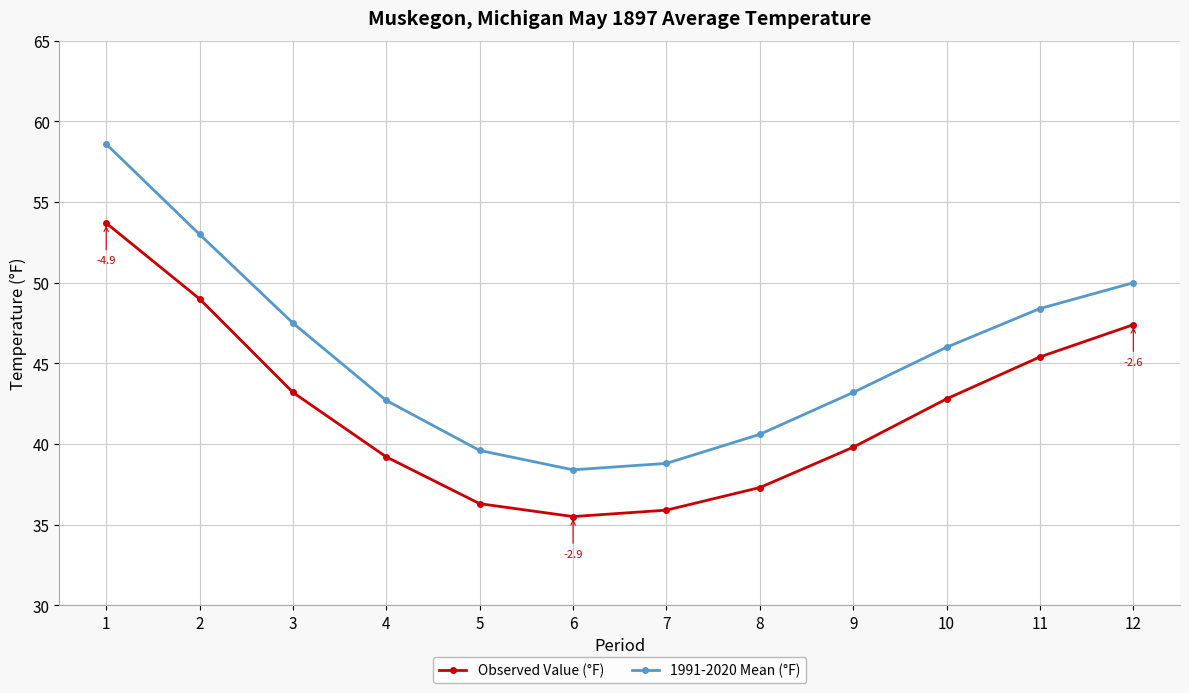

Is it true that Observed Value (°F) equals 47.4 at 12?

True